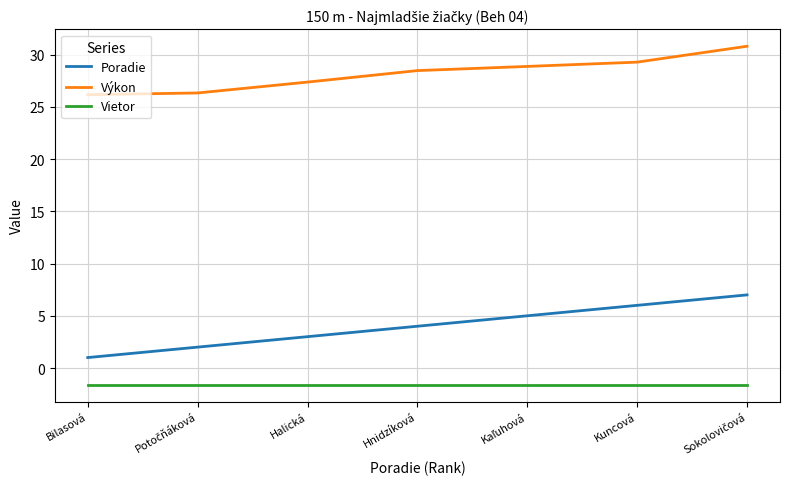

True or false: Vietor and Výkon cross at least once.

False